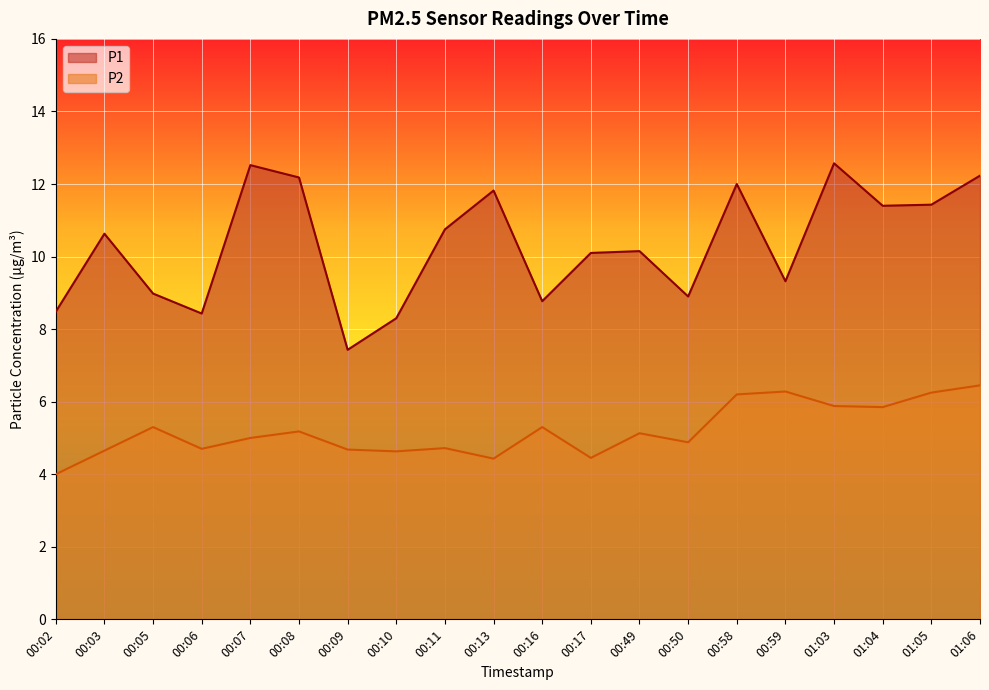

Which category has the lowest value across all series?

00:02